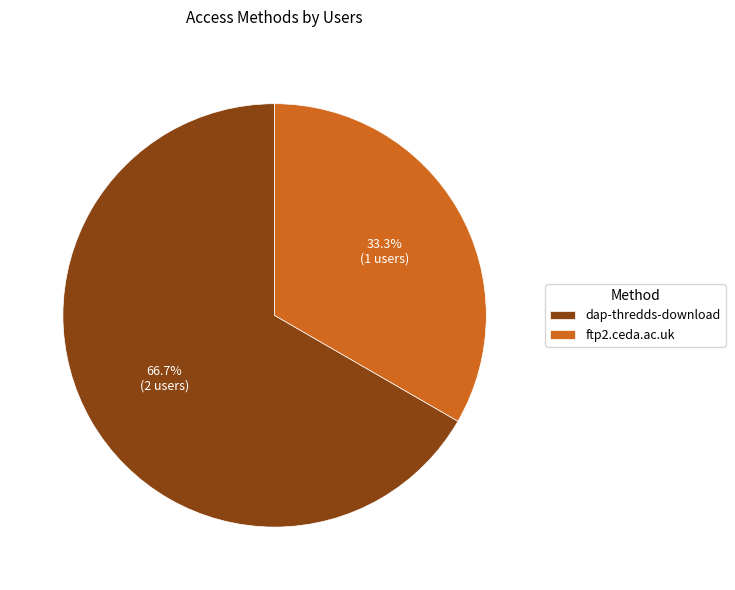

To the nearest percent, what is the difference between the largest and smallest slice percentages?

33%